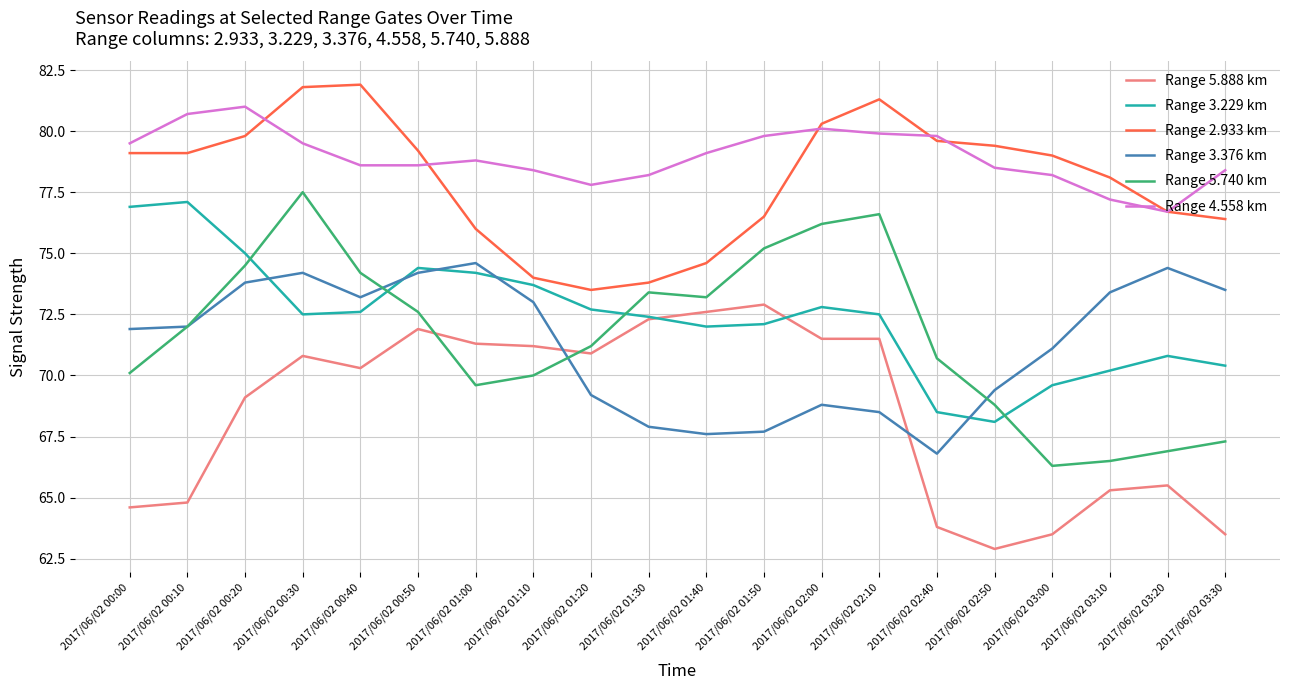

What are all the series names shown in the legend?

Range 5.888 km, Range 3.229 km, Range 2.933 km, Range 3.376 km, Range 5.740 km, Range 4.558 km